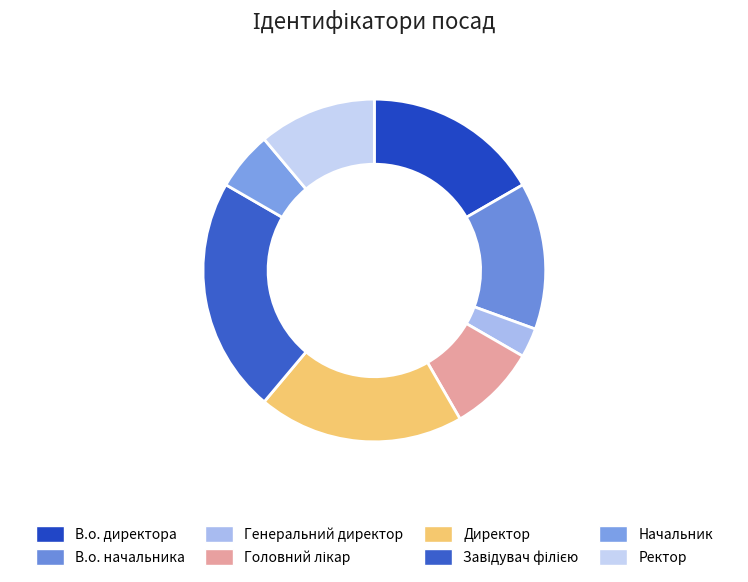

Does В.о. начальника represent more than half of the total?

No